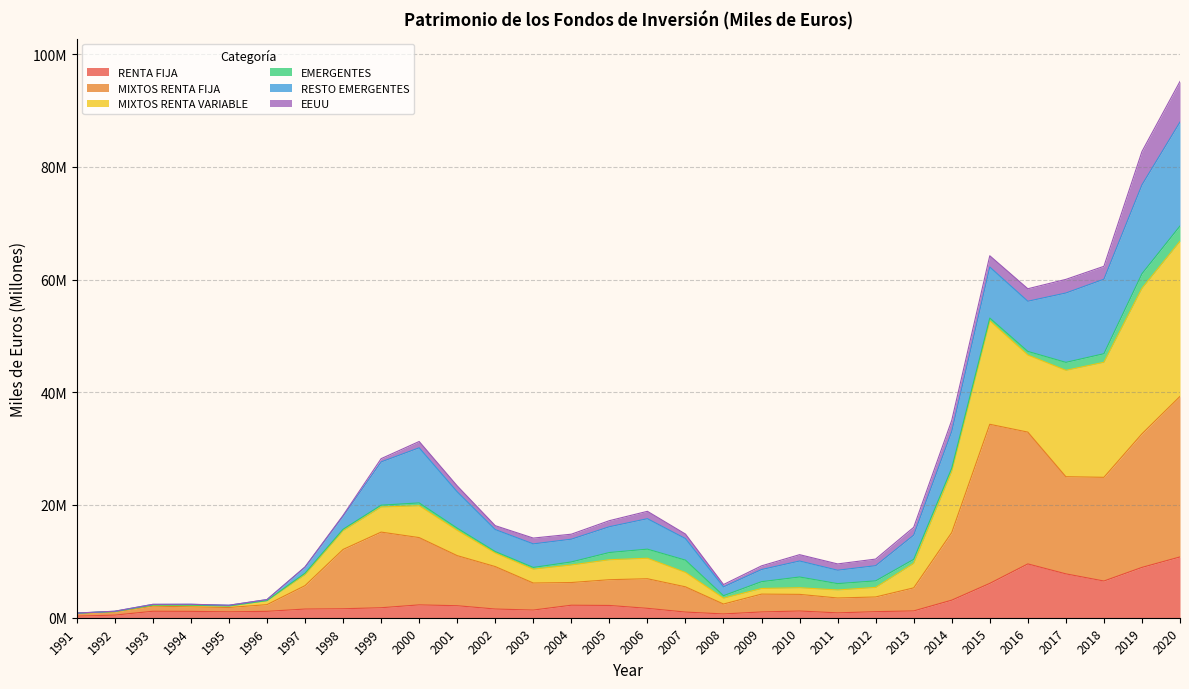

Does the chart display data point markers on the line(s)?

No